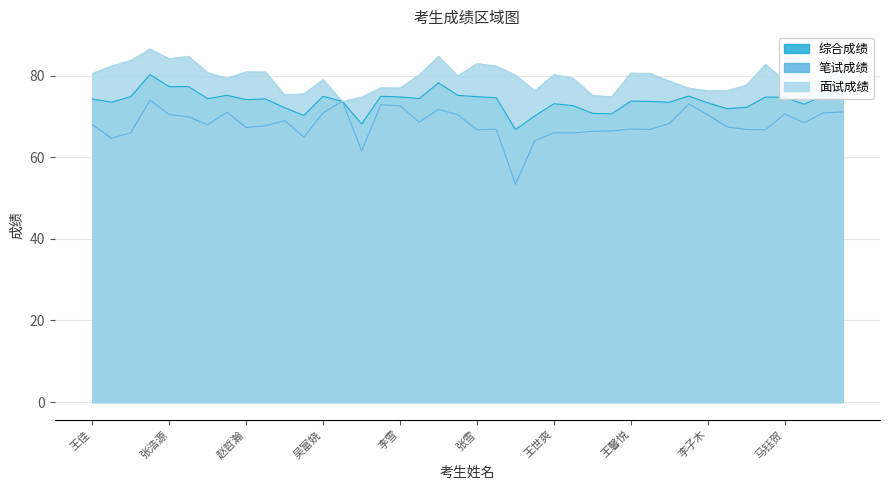

Rank the series at 董臣哲 from highest to lowest value.

面试成绩, 综合成绩, 笔试成绩